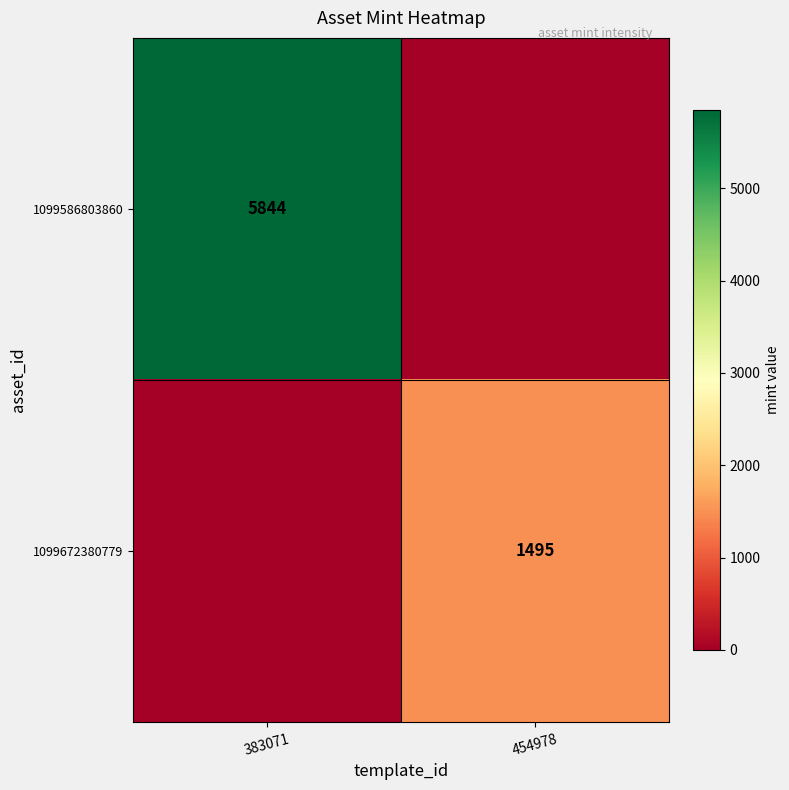

The value of 1099586803860 at 383071 is 5844. True or false?

True